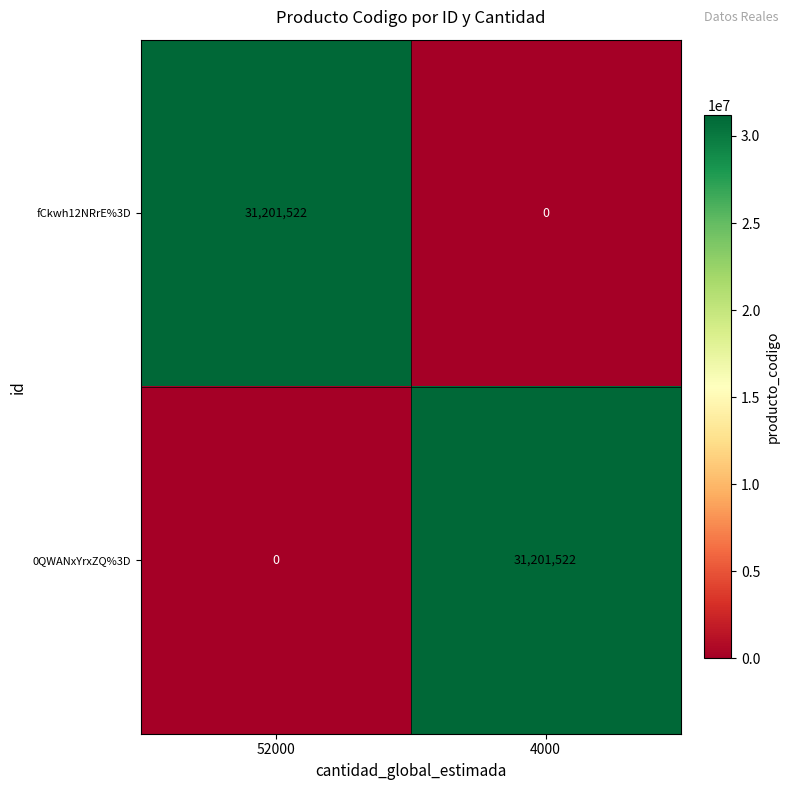

What is the sum of the fCkwh12NRrE%3D values at 52000 and 4000?

31201522